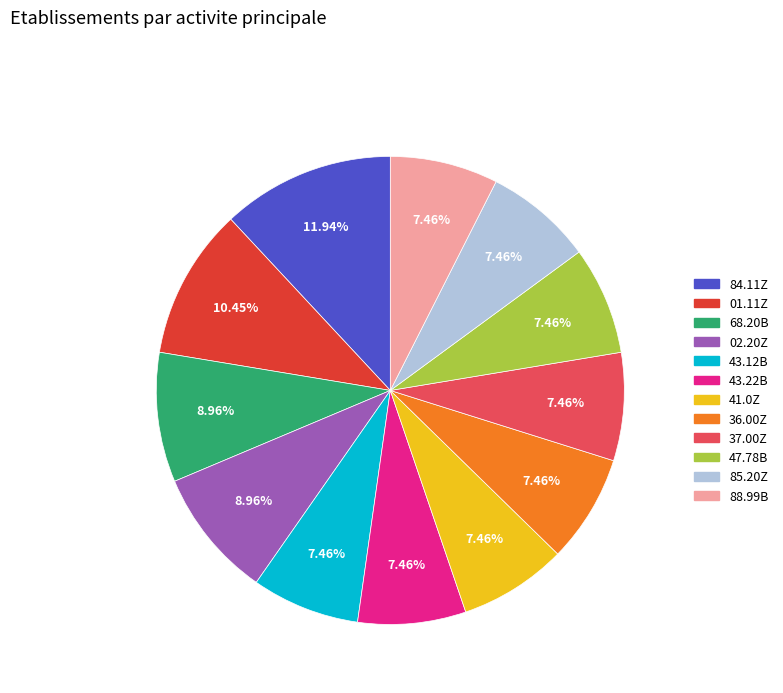

Does any single category account for the majority?

No